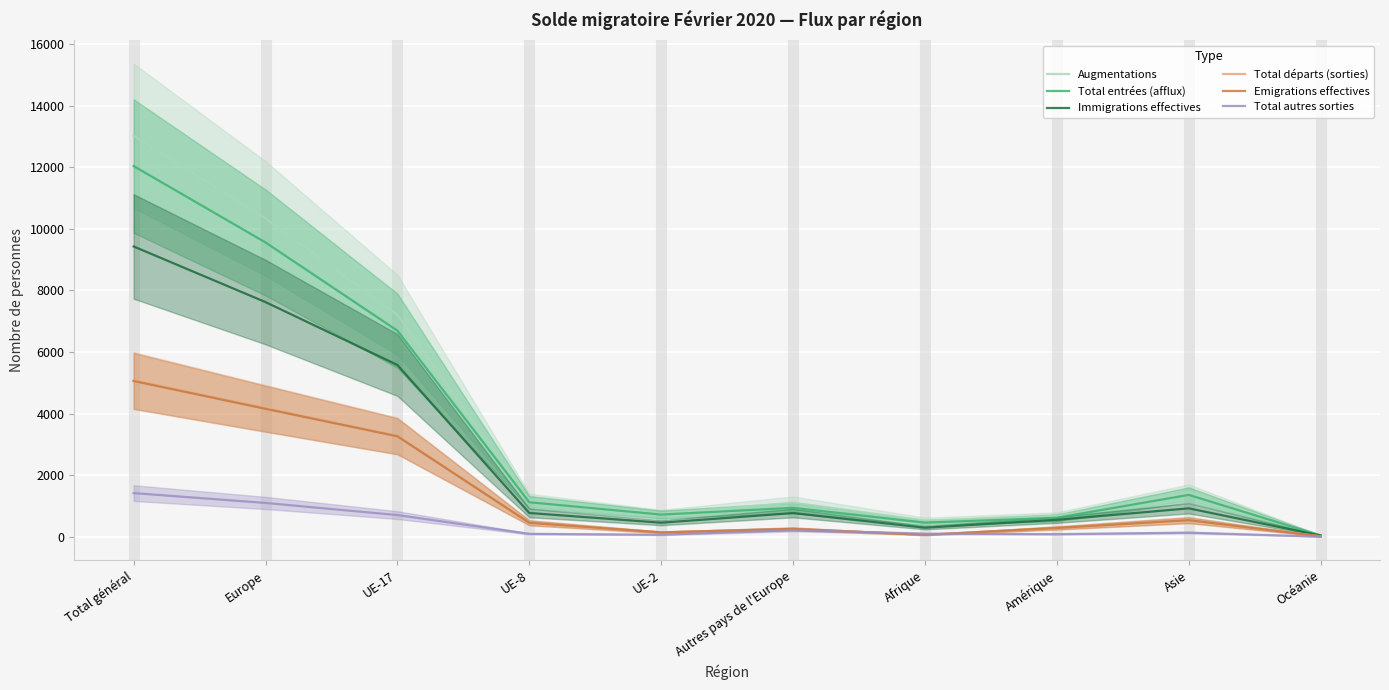

What is the average value of the Emigrations effectives series?

1422